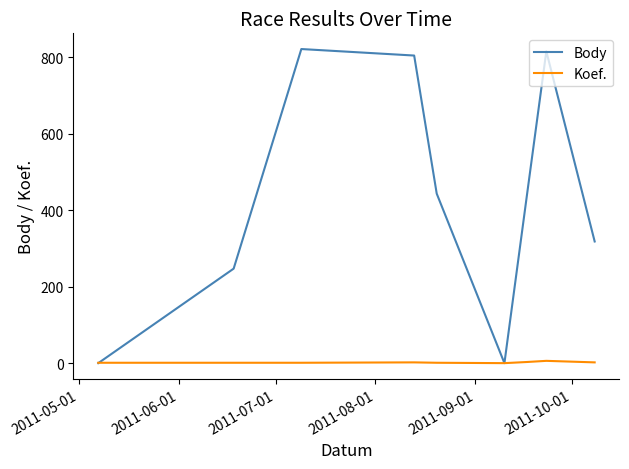

Which series has the largest total across all categories?

Body